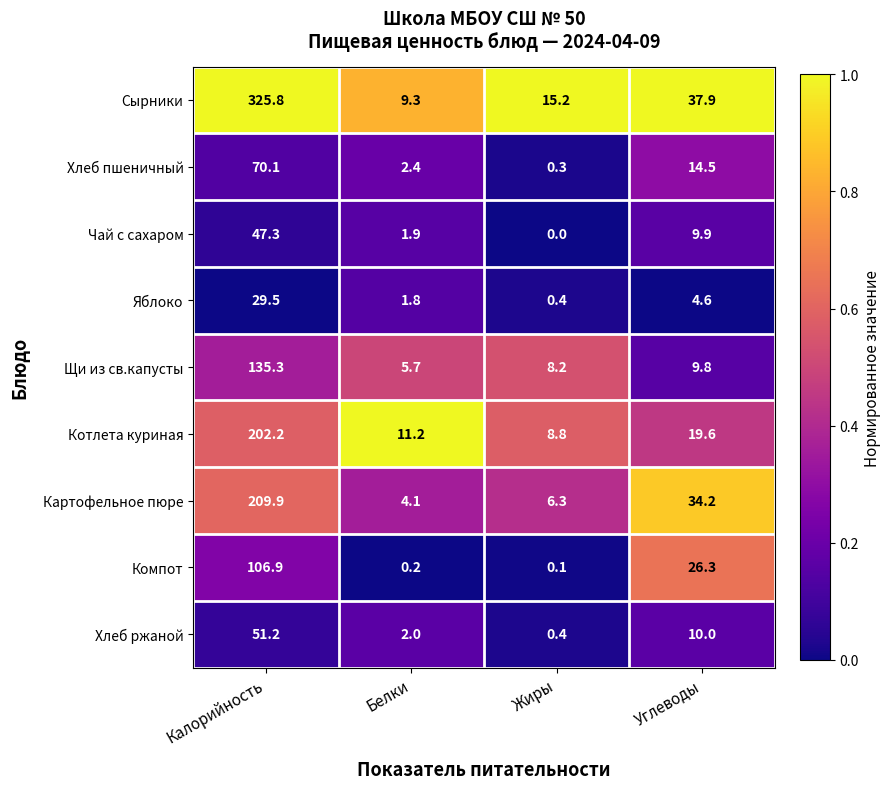

What is the total value across all series at Углеводы?

166.8